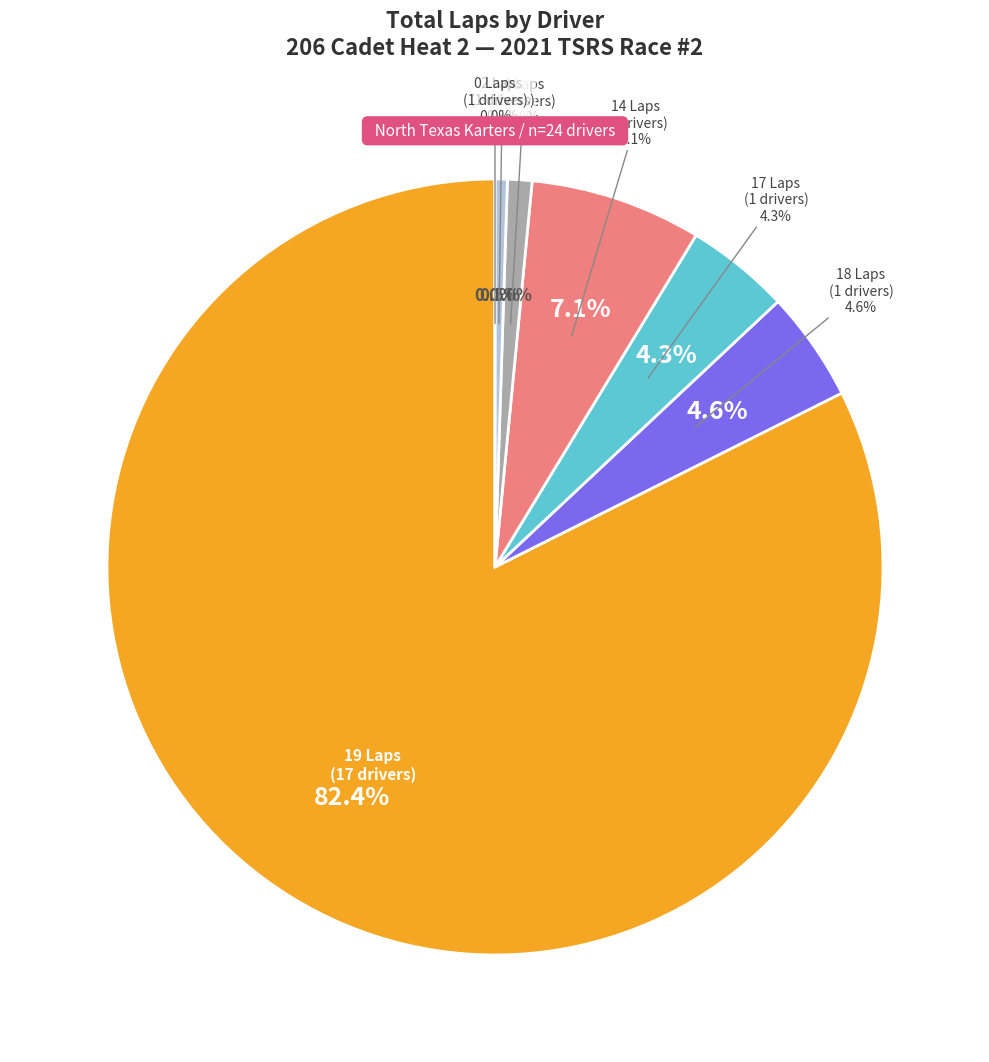

The Anabel Day slice represents 15% of the pie. True or false?

False